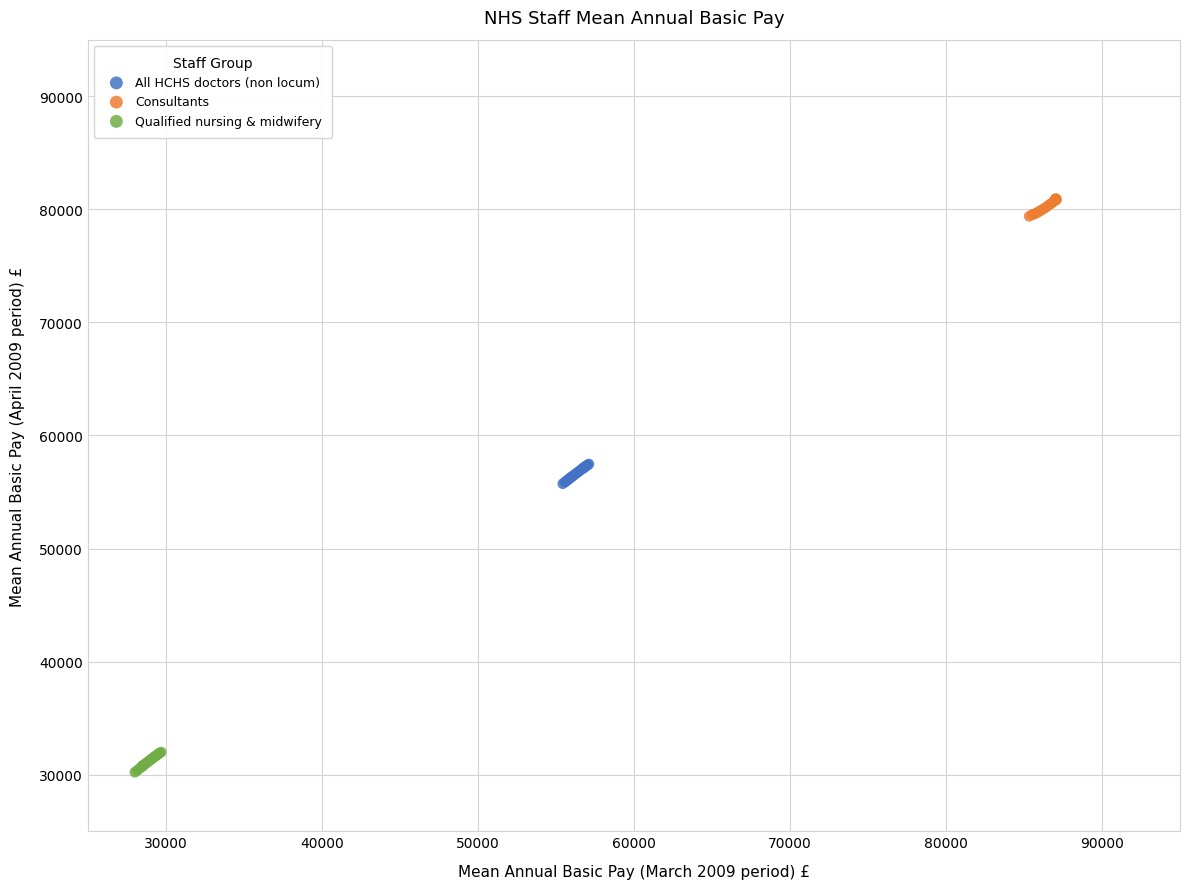

Which series reaches the maximum Y coordinate?

Consultants